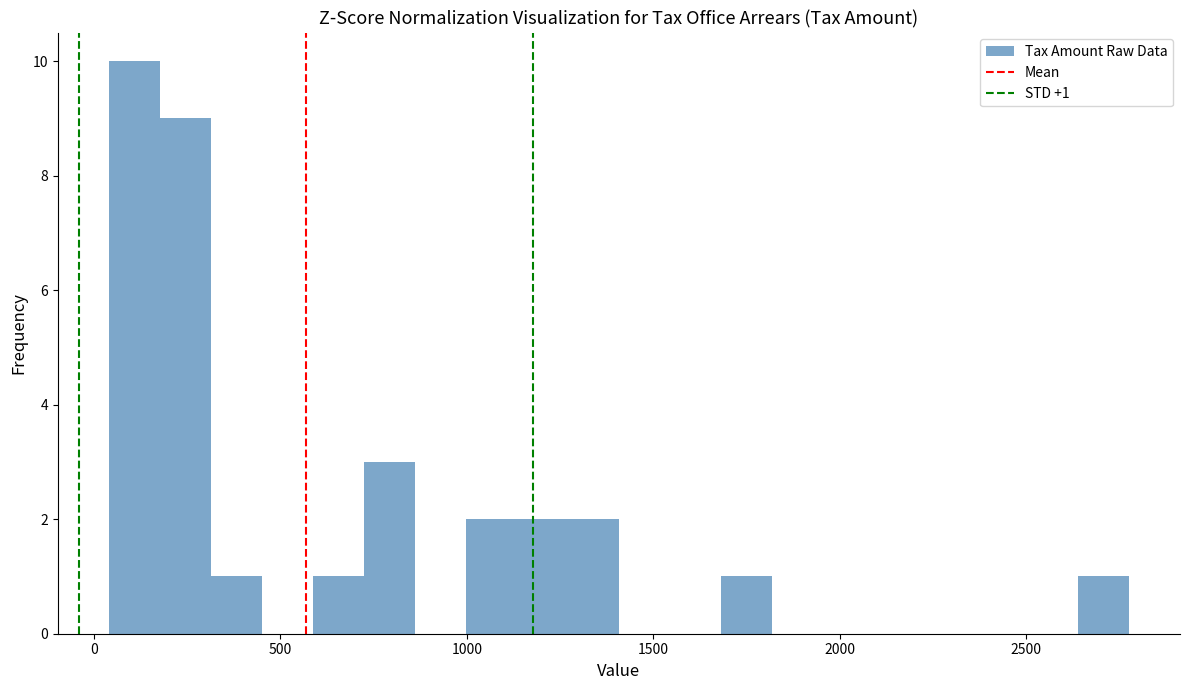

Around what value on the x-axis is the tallest bar? Give the approximate position of its centre, as read against the axis.

100